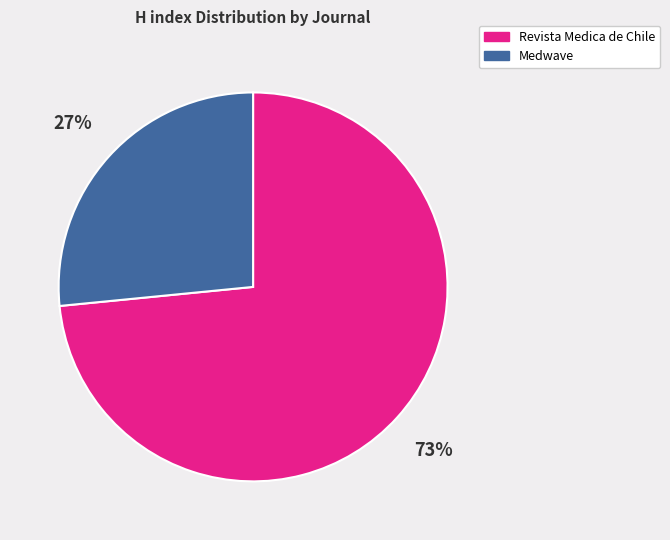

To the nearest percent, what is the average slice percentage?

50%